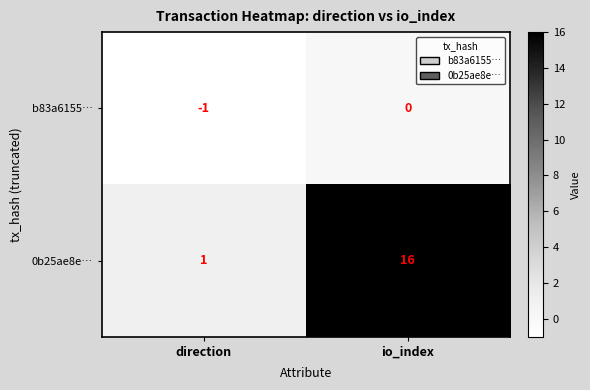

How many data points does each series have?

2